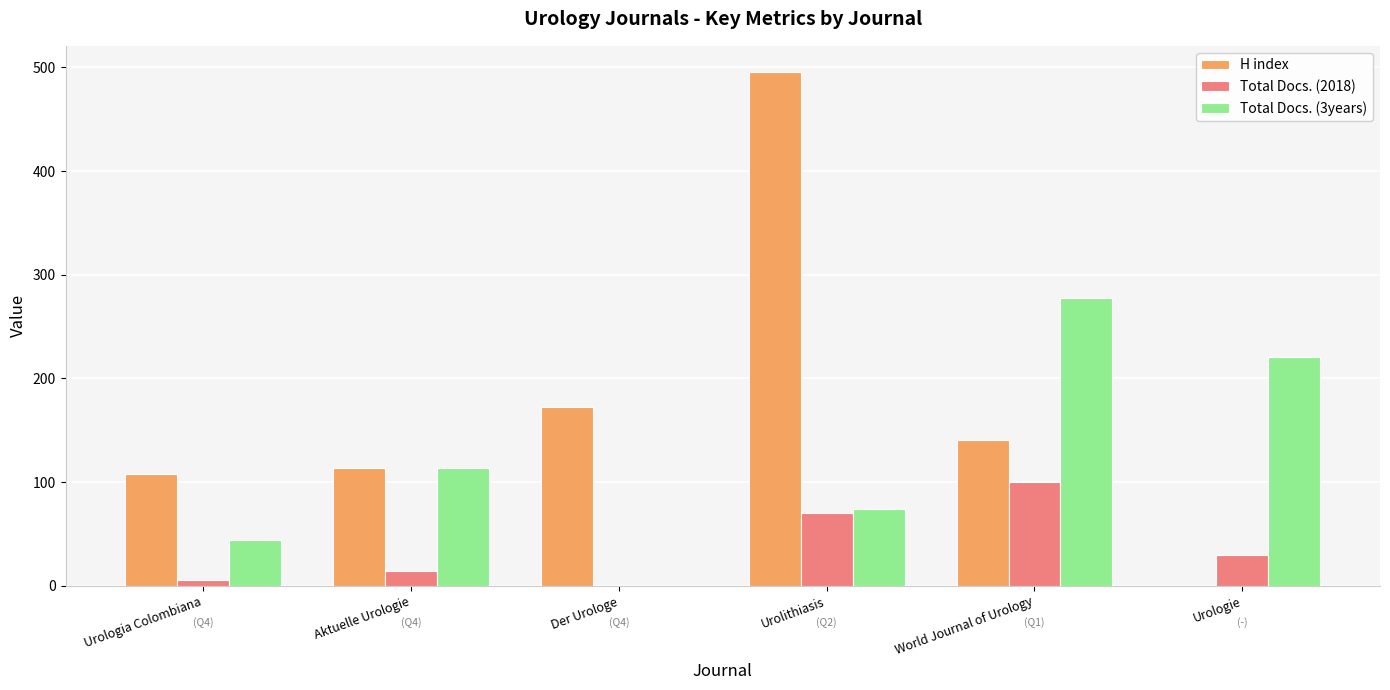

What is the average value of the Total Docs. (2018) series?

37